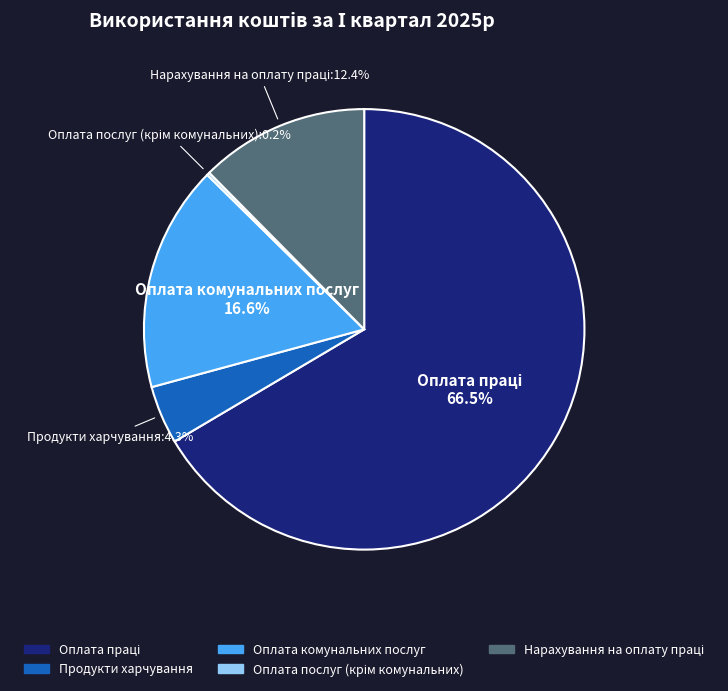

To the nearest percent, what percentage of the pie is Продукти харчування?

4%